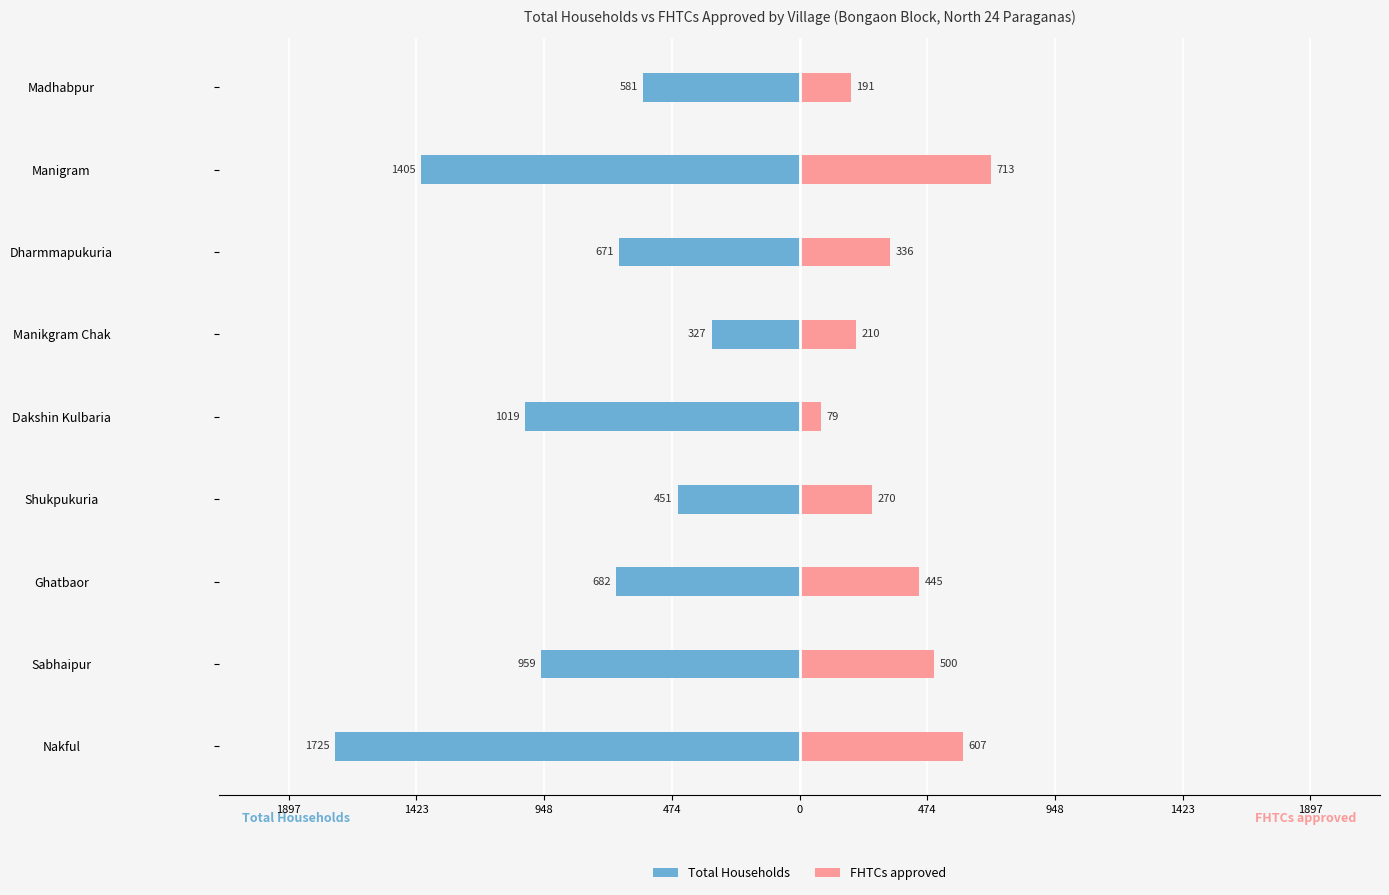

How many data points in Total Households are above -682?

4